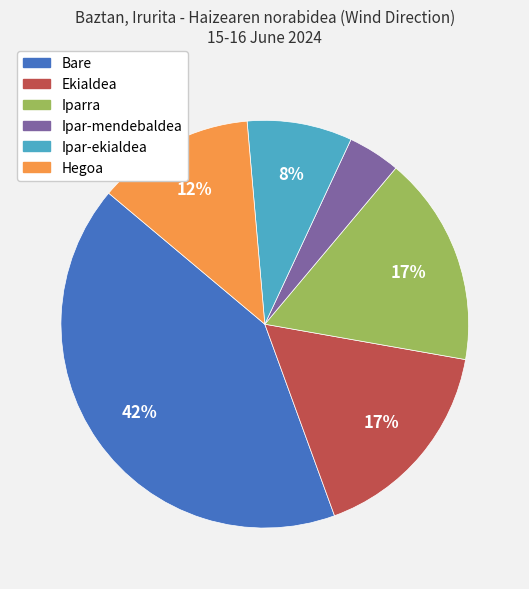

Count the number of slices in the pie.

6